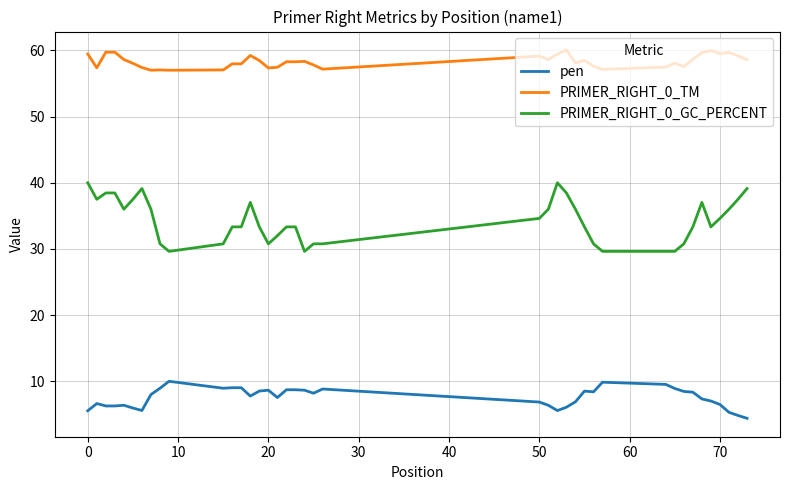

Which series has the largest total across all categories?

PRIMER_RIGHT_0_TM